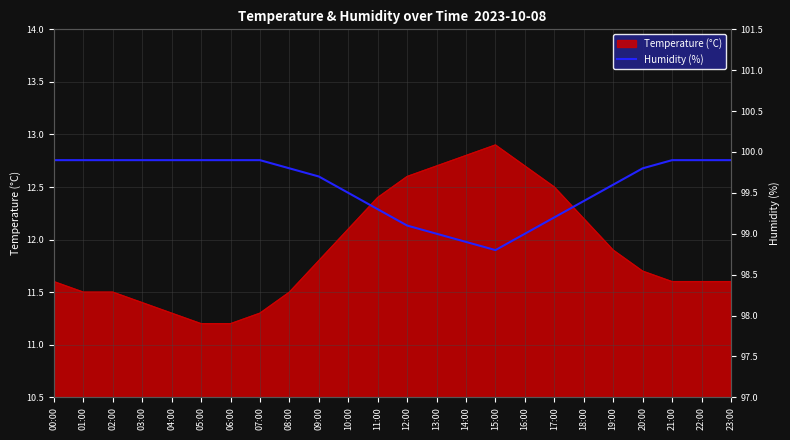

How many lines are shown in the chart?

1